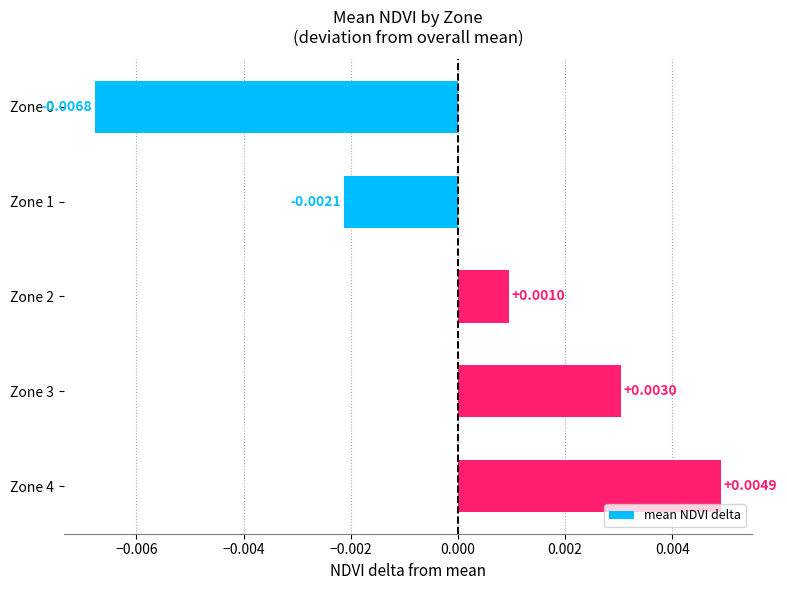

Between Zone 0 and Zone 1, which is larger?

Zone 1